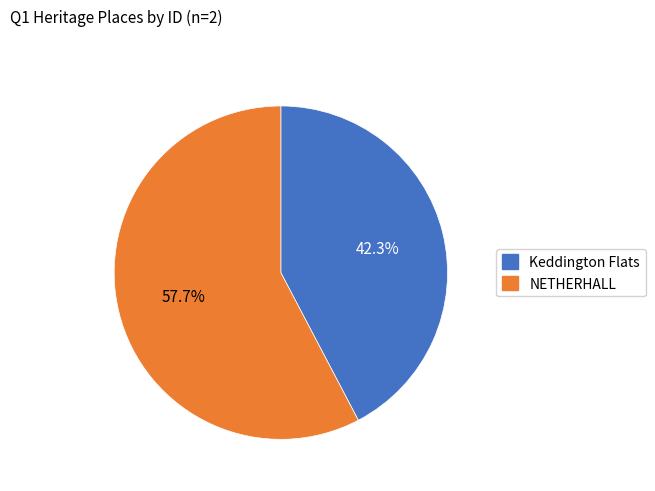

Between Keddington Flats and NETHERHALL, which is larger?

NETHERHALL